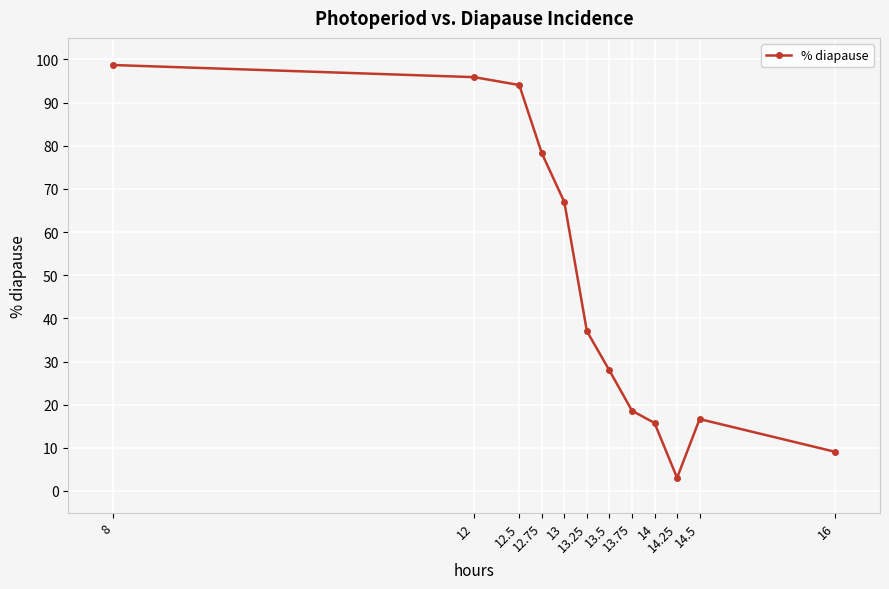

What is the average value?

46.8